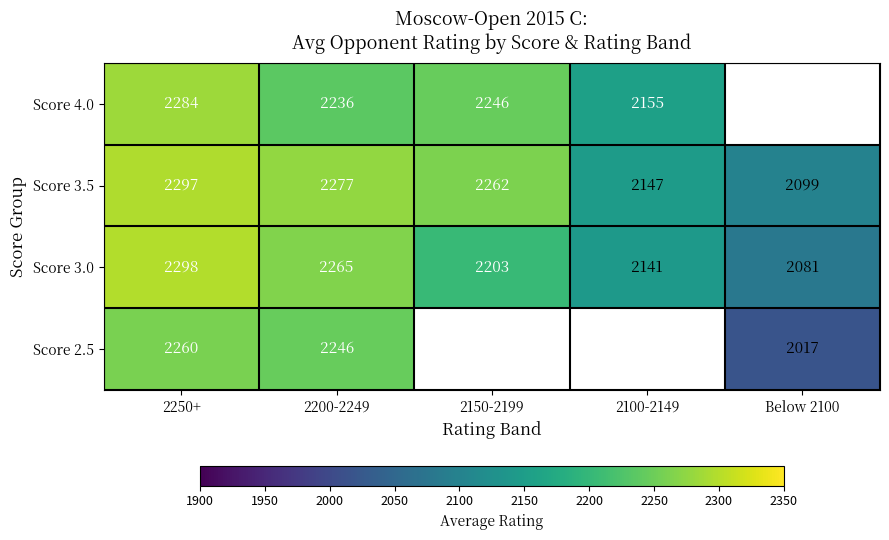

Count the number of categories in the chart.

5